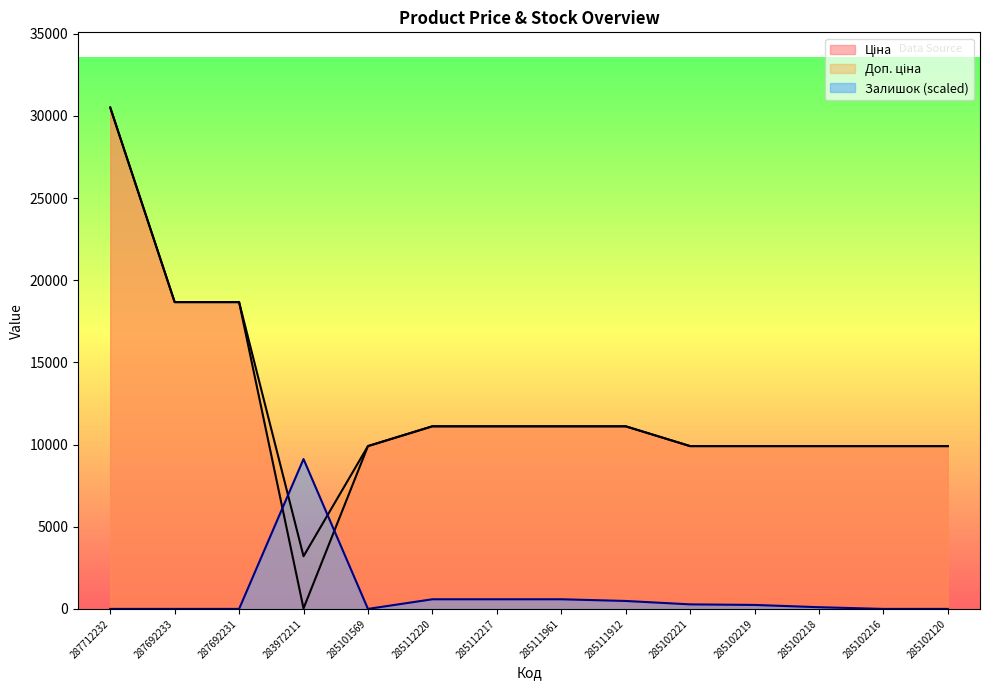

What is the label of the 2nd point from the right?

285102216